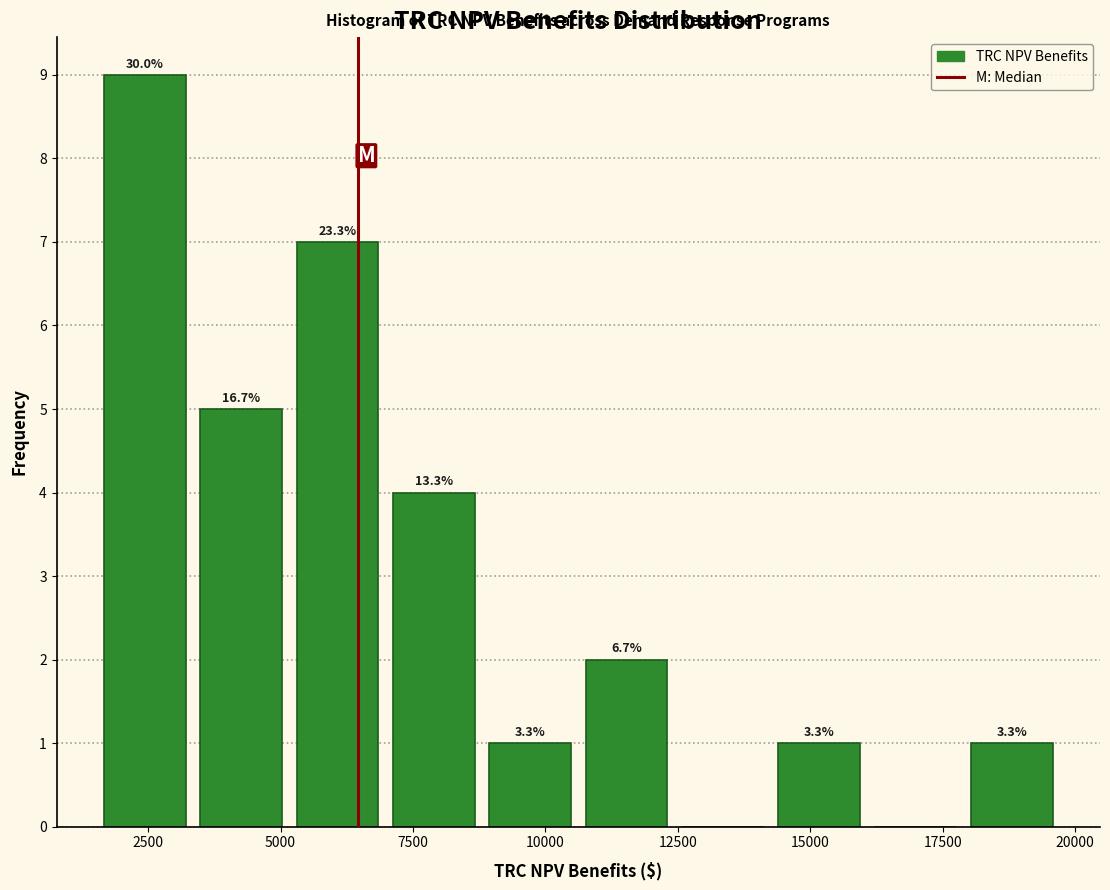

Read against the x-axis, roughly where is the centre of the tallest bar?

2500